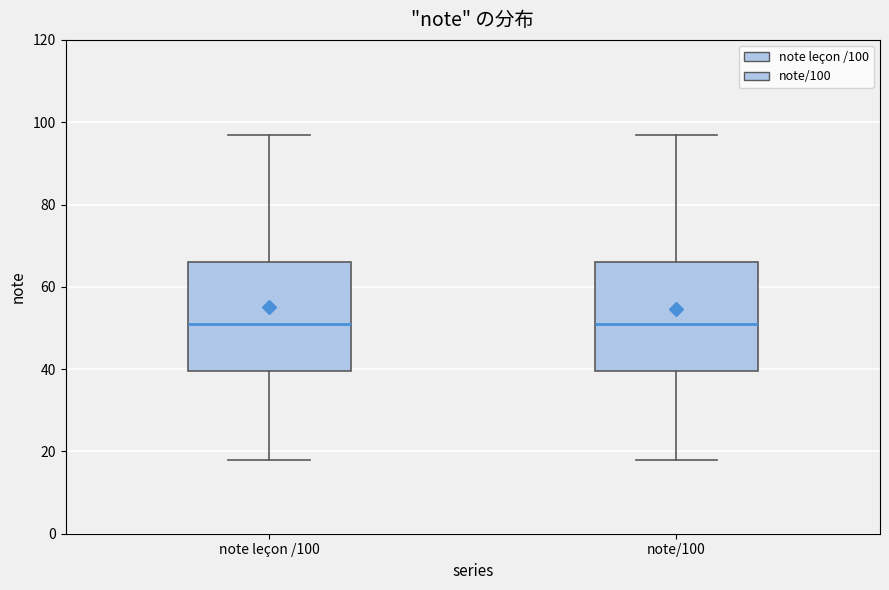

Reading left to right, transcribe this box plot: for each box, give where its median line is, the range the box spans, and where its two whiskers end, as read against the y-axis. The values are not printed on the chart, so give them approximately, as read against the axis.

note leçon /100: median 52, box 40 to 66, whiskers 18 to 98
note/100: median 52, box 40 to 66, whiskers 18 to 98